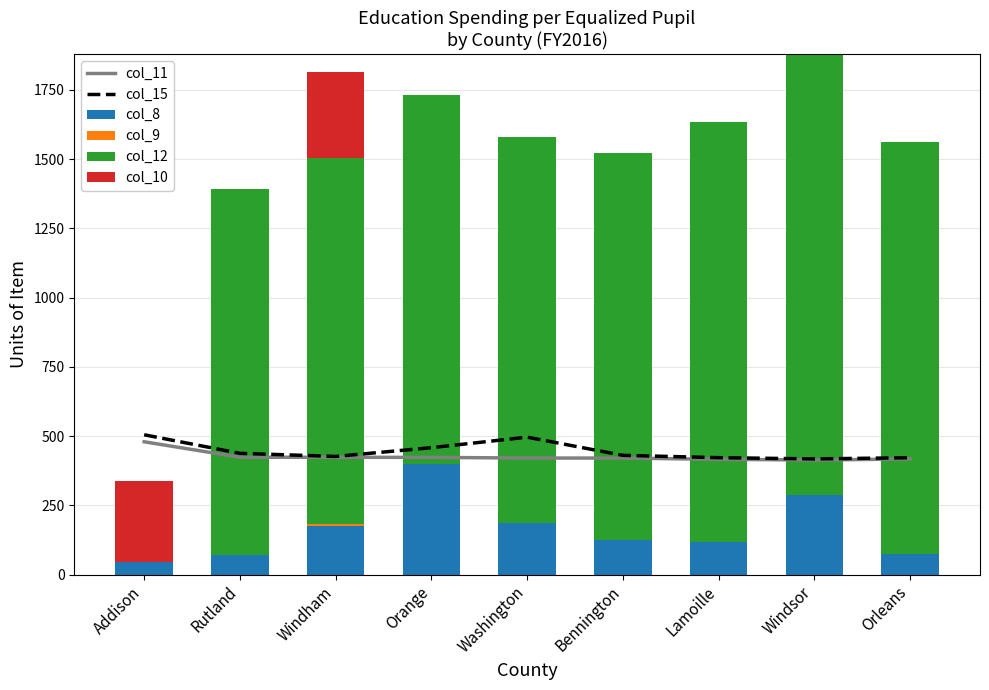

Which category has the lowest value in the col_12 series?

Addison